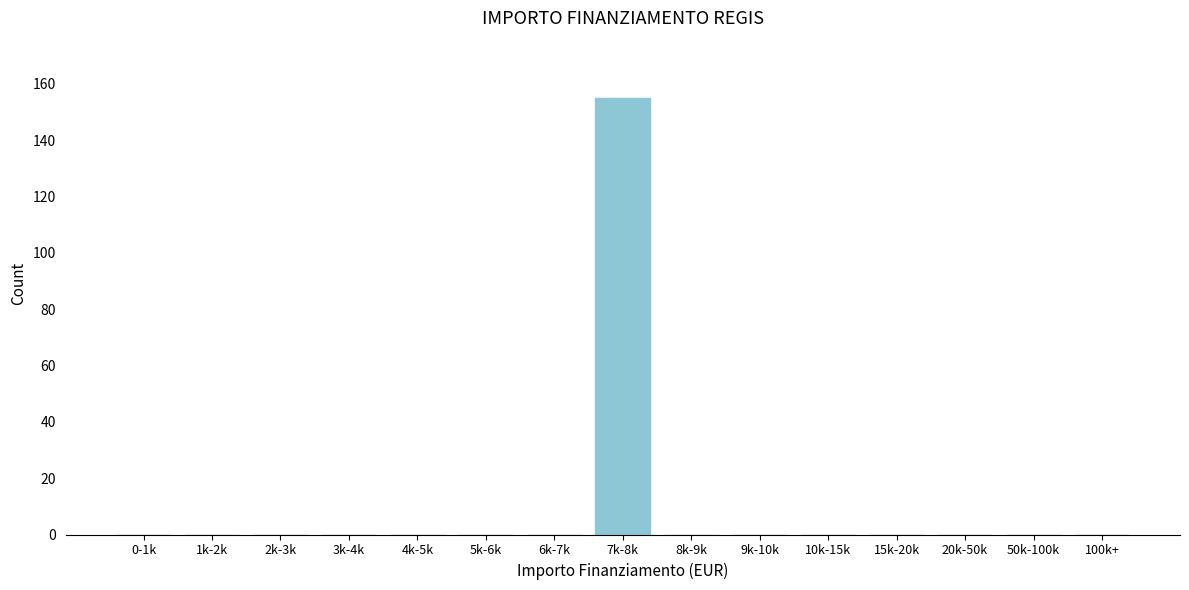

Reading right to left, extract all data points from this chart.

100k+=0	50k-100k=0	20k-50k=0	15k-20k=0	10k-15k=0	9k-10k=0	8k-9k=0	7k-8k=155	6k-7k=0	5k-6k=0	4k-5k=0	3k-4k=0	2k-3k=0	1k-2k=0	0-1k=0